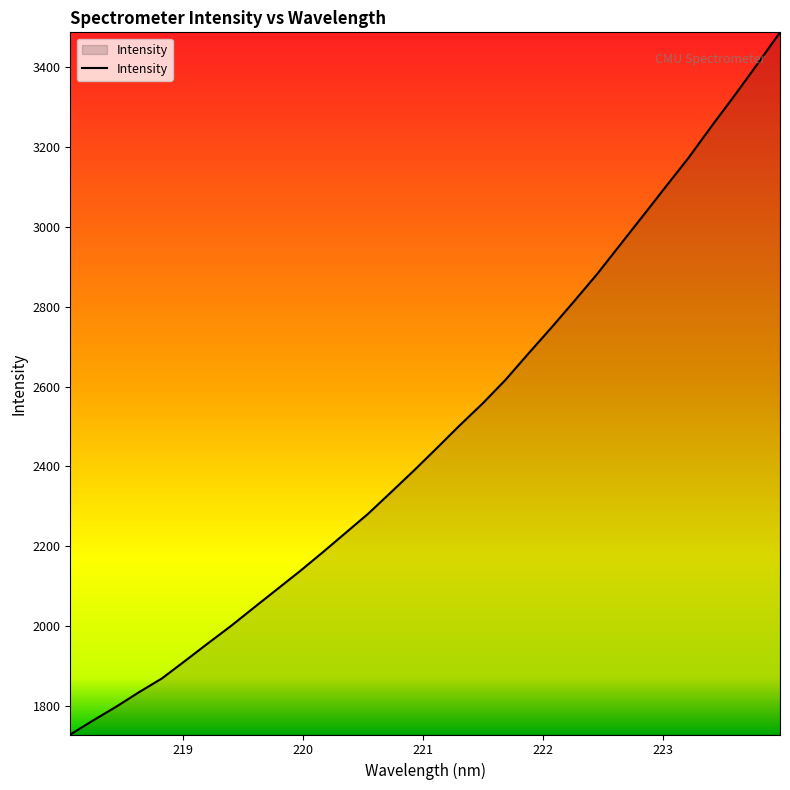

What is the difference between the maximum and minimum values?

1759.9